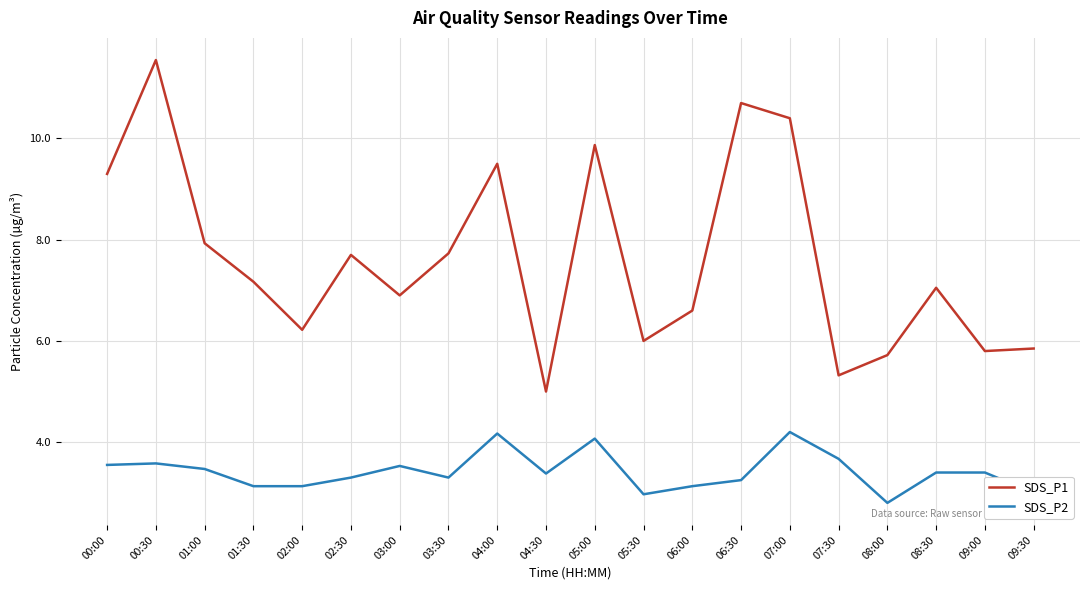

What is the highest value of the SDS_P1 series?

11.6